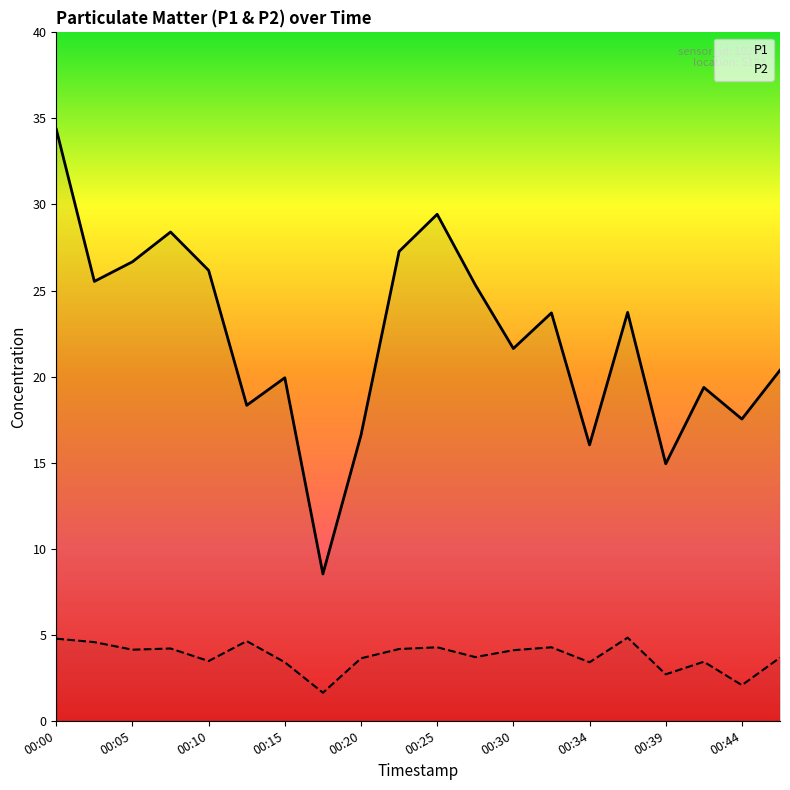

In P1, how many points are lower than both neighbors (excluding endpoints)?

7